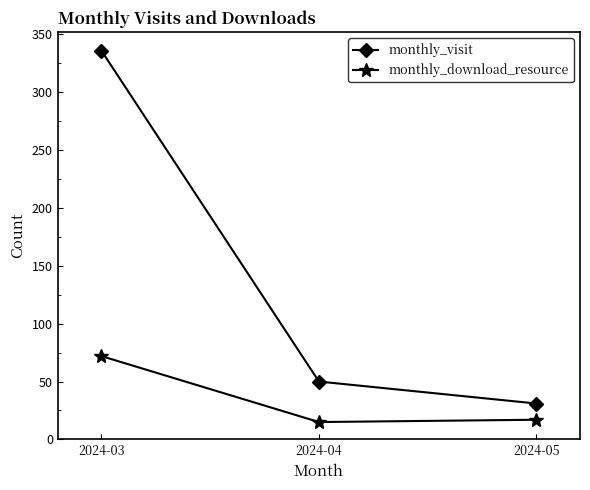

Reading right to left, transcribe all the data shown in this chart.

monthly_visit: 31	50	336
monthly_download_resource: 17	15	72